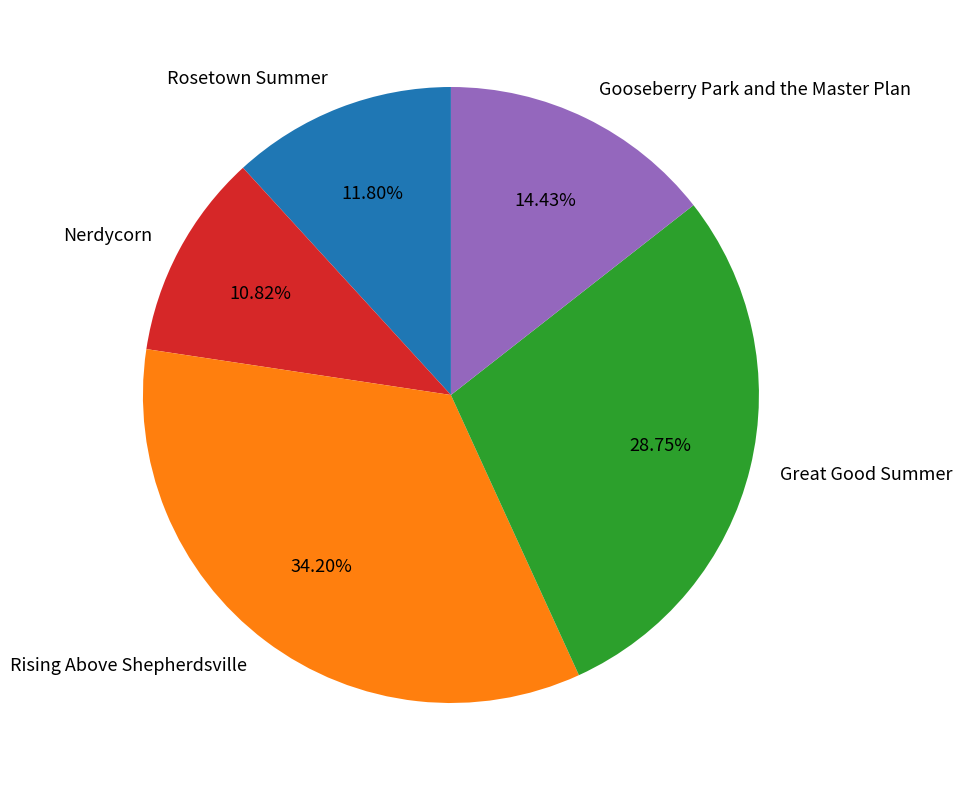

To the nearest percent, what is the combined percentage of Gooseberry Park and the Master Plan and Nerdycorn?

25%